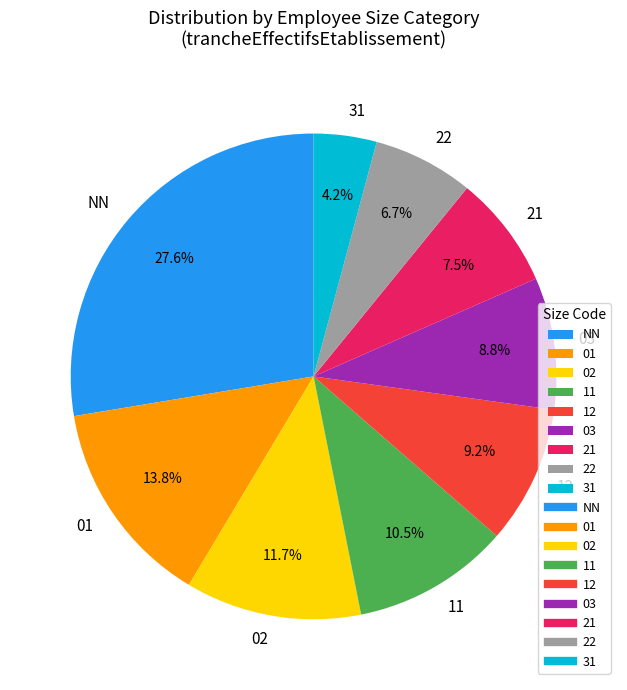

Approximately how many times larger is the value at 31 compared to 12?

0.5